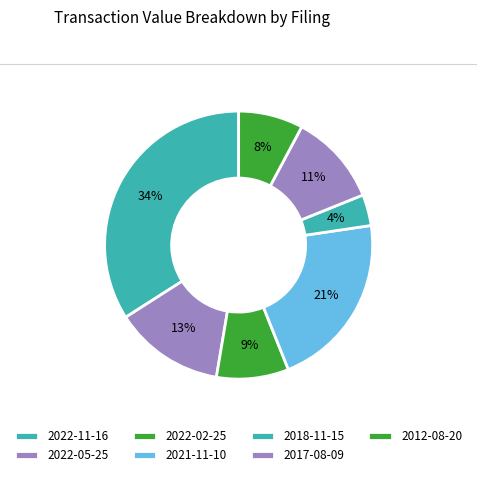

Rank the categories by value from lowest to highest.

2018-11-15, 2012-08-20, 2022-02-25, 2017-08-09, 2022-05-25, 2021-11-10, 2022-11-16